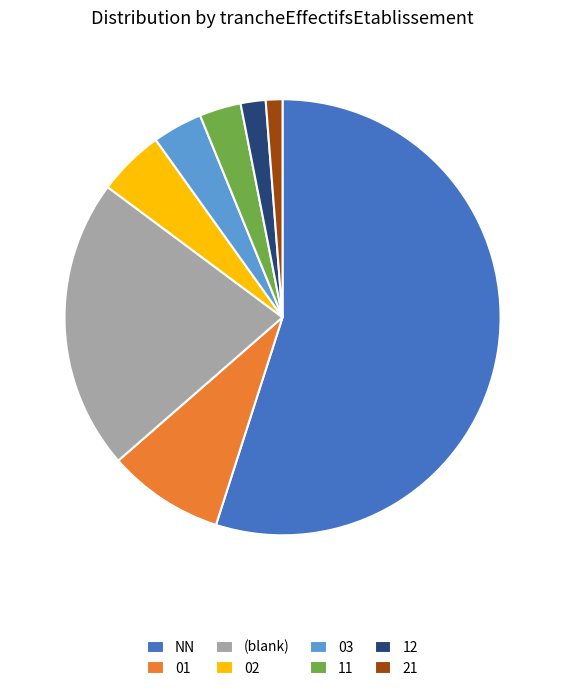

What is the largest slice in the pie chart?

NN